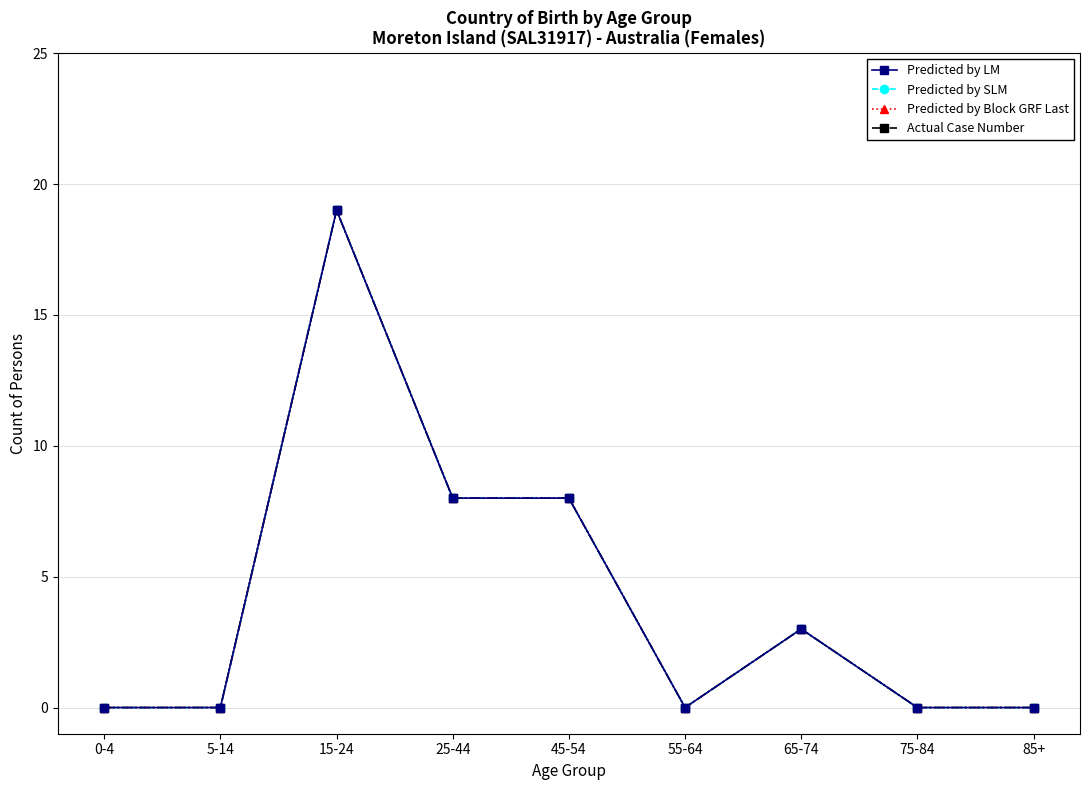

What is the difference between the second highest and minimum values in the Predicted by LM series?

8